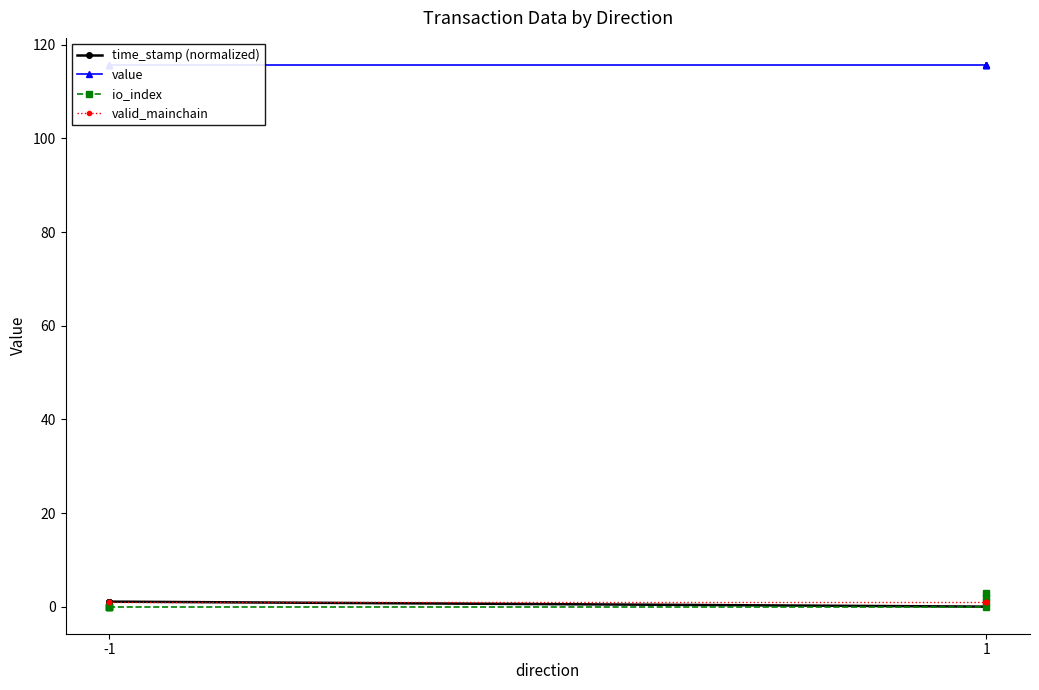

Which series has the largest range (max minus min)?

io_index